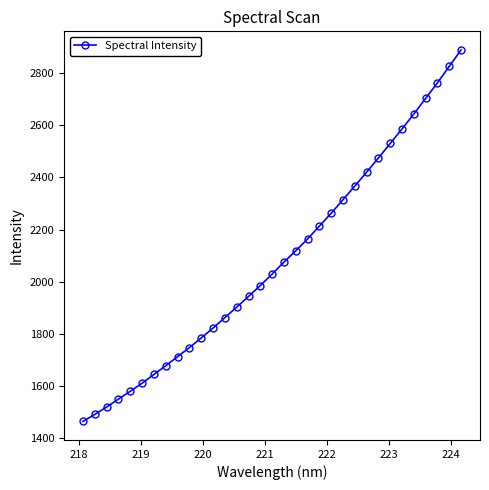

What is the smallest value displayed?

1463.6